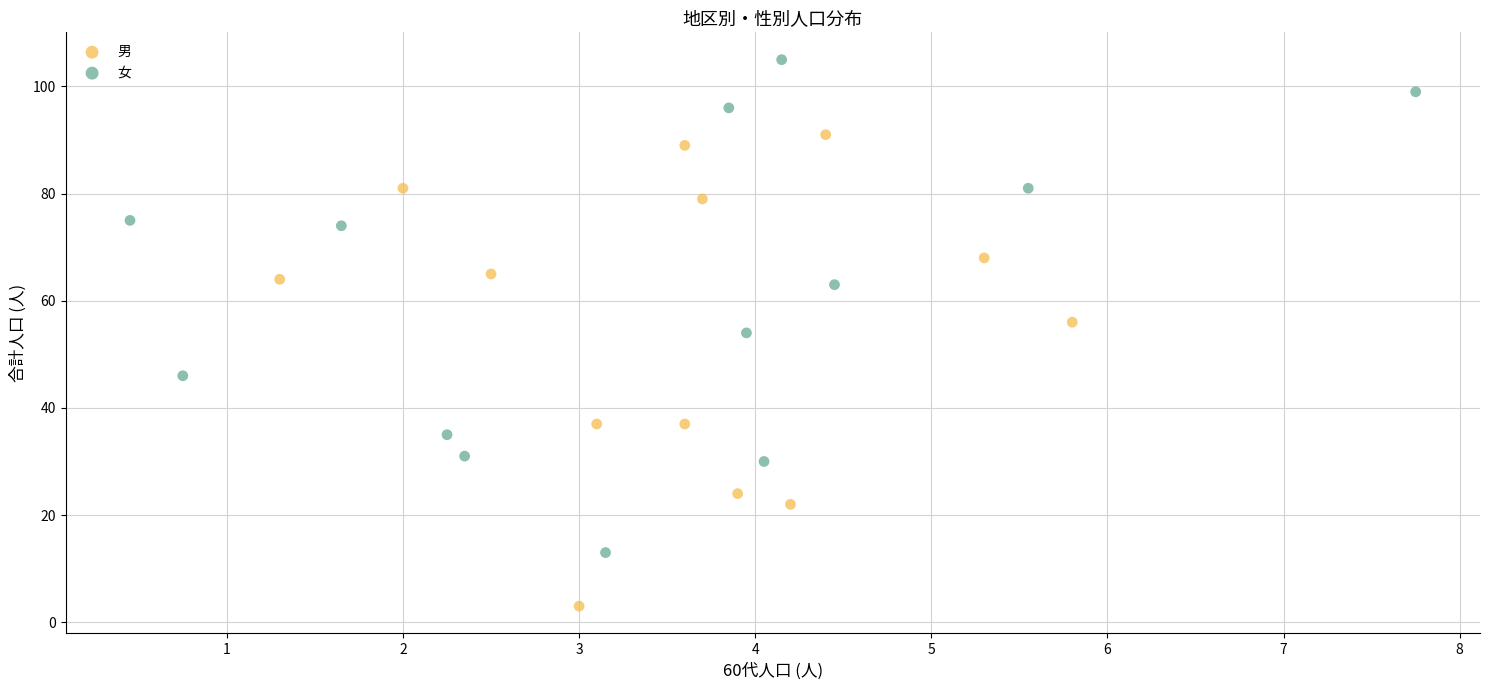

Which series has the largest Y range (max minus min)?

女